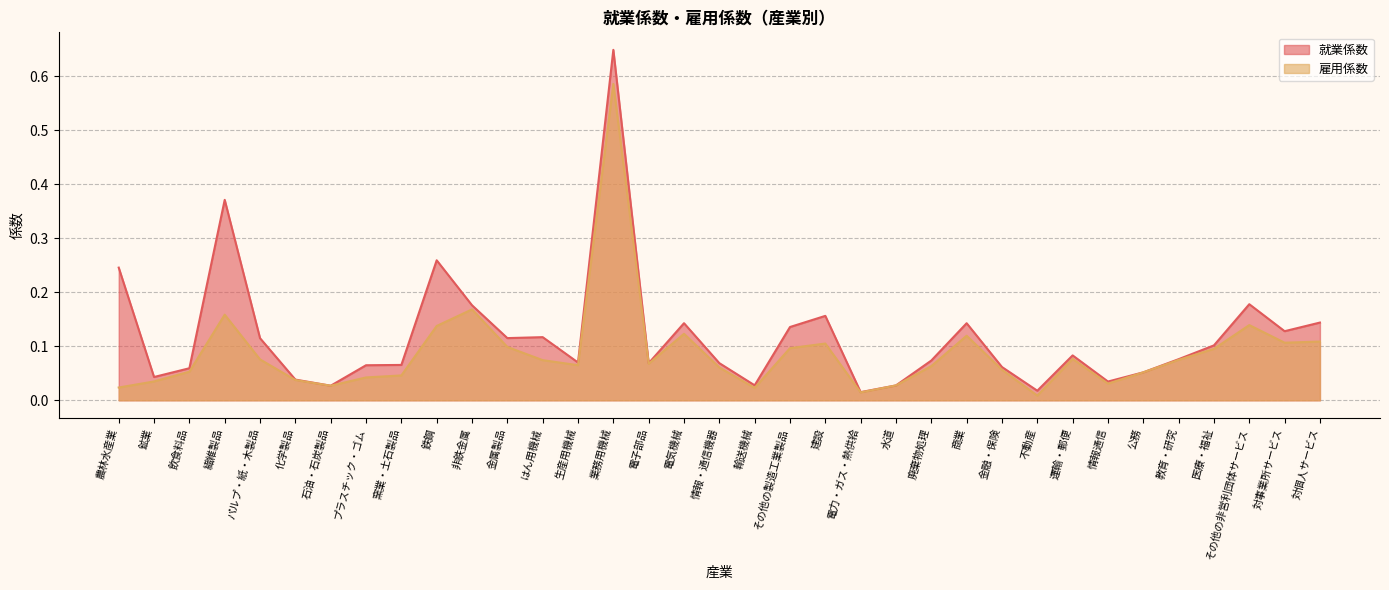

Reading left to right, transcribe all the data shown in this chart.

就業係数: 0.2	0.0	0.1	0.4	0.1	0.0	0.0	0.1	0.1	0.3	0.2	0.1	0.1	0.1	0.6	0.1	0.1	0.1	0.0	0.1	0.2	0.0	0.0	0.1	0.1	0.1	0.0	0.1	0.0	0.1	0.1	0.1	0.2	0.1	0.1
雇用係数: 0.0	0.0	0.1	0.2	0.1	0.0	0.0	0.0	0.0	0.1	0.2	0.1	0.1	0.1	0.6	0.1	0.1	0.1	0.0	0.1	0.1	0.0	0.0	0.1	0.1	0.1	0.0	0.1	0.0	0.1	0.1	0.1	0.1	0.1	0.1